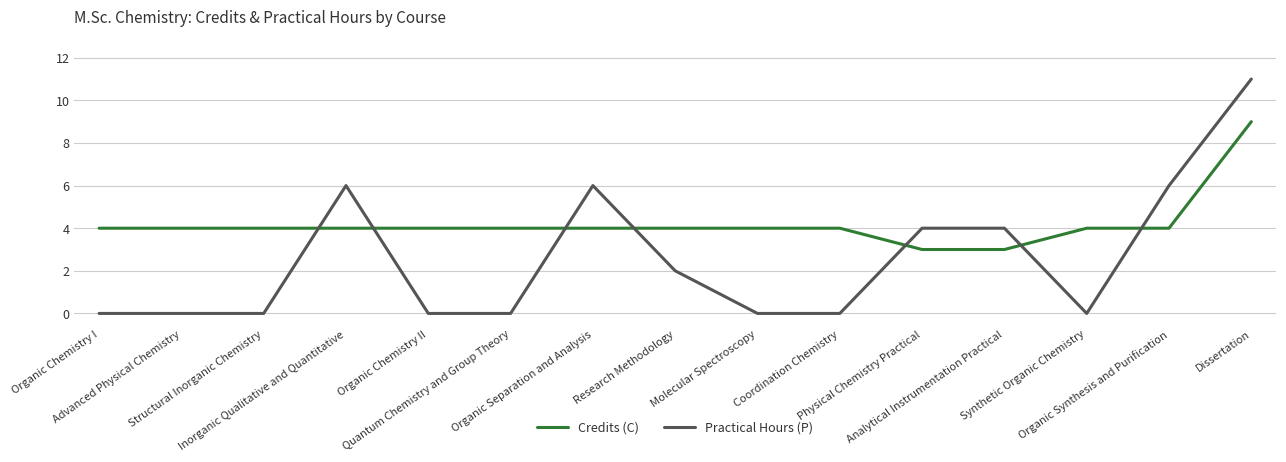

Rank the series by their average value, from lowest to highest.

Practical Hours (P), Credits (C)